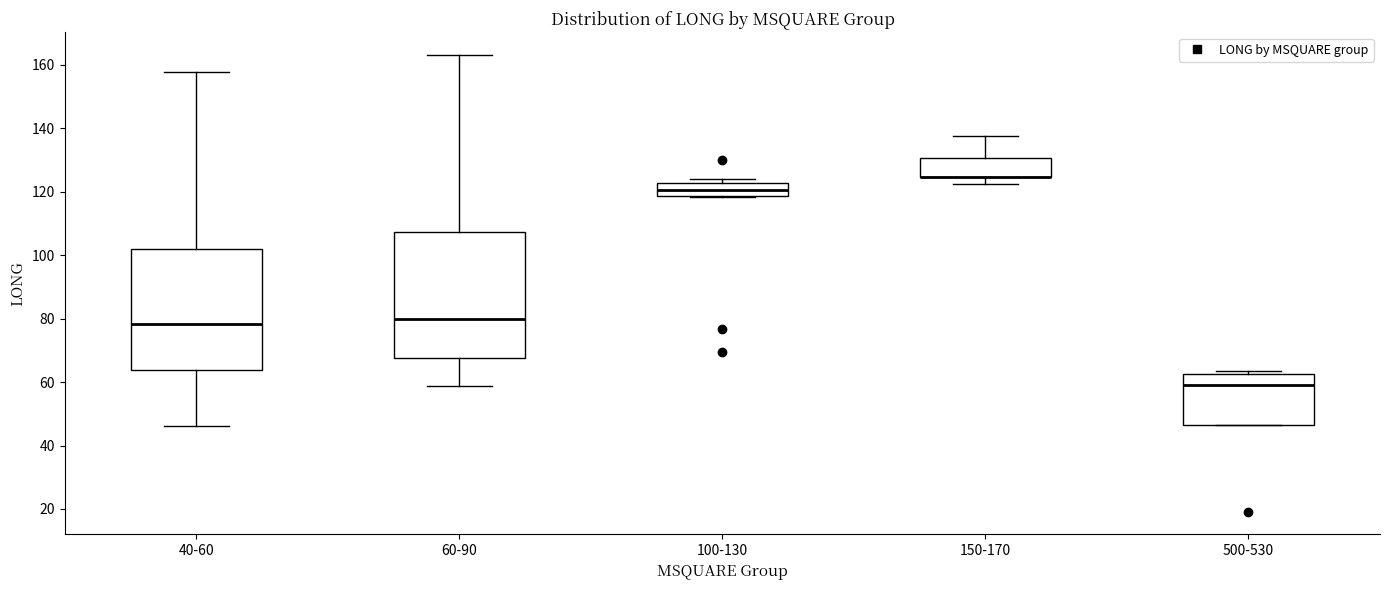

Reading left to right, transcribe this box plot: for each box, give where its median line is, the range the box spans, and where its two whiskers end, as read against the y-axis. The values are not printed on the chart, so give them approximately, as read against the axis.

40-60: median 78, box 64 to 102, whiskers 46 to 158
60-90: median 80, box 68 to 108, whiskers 58 to 164
100-130: median 120, box 118 to 122, whiskers 118 to 124
150-170: median 124 (drawn on the box's lower edge), box 124 to 130, whiskers 122 to 138
500-530: median 60, box 46 to 62, whiskers 46 to 64